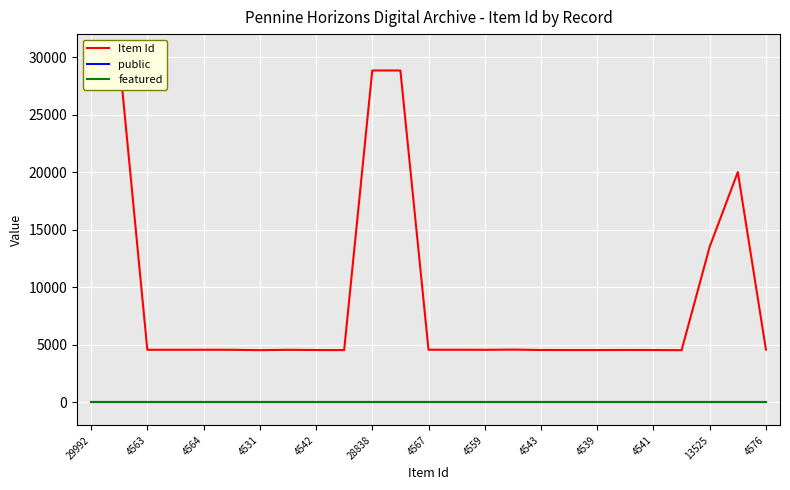

Reading right to left, extract all data points from this chart.

Item Id: 4576	20009	13525	4527	4541	4544	4539	4540	4543	4578	4559	4566	4567	28837	28838	4534	4542	4560	4531	4562	4564	4561	4563	29991	29992
public: 1	1	1	1	1	1	1	1	1	1	1	1	1	1	1	1	1	1	1	1	1	1	1	1	1
featured: 0	0	0	0	0	0	0	0	0	0	0	0	0	0	0	0	0	0	0	0	0	0	0	0	0